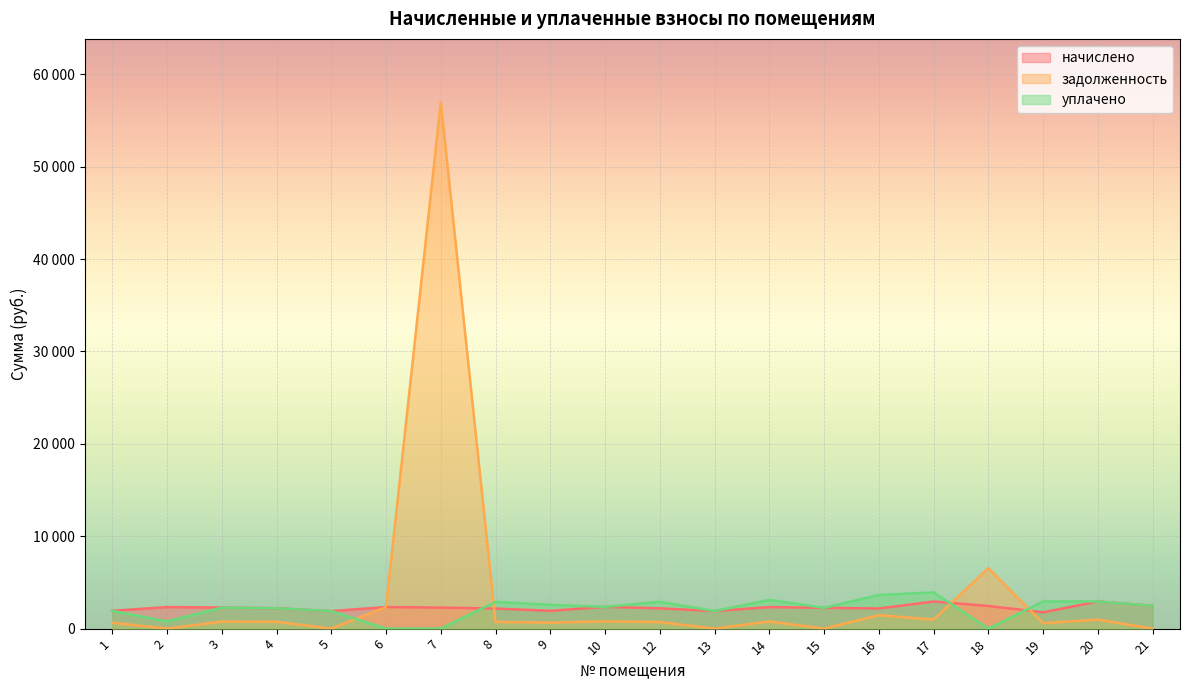

Which label corresponds to the smallest value in the chart?

2